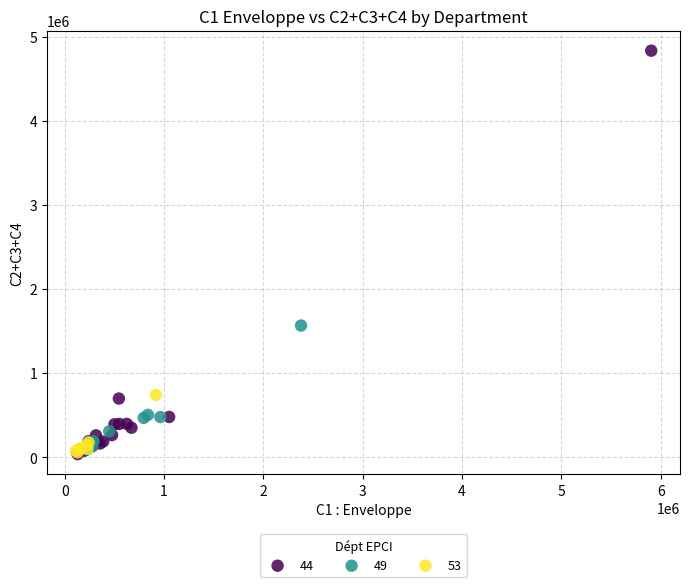

What are all the series names shown in the legend?

44, 49, 53